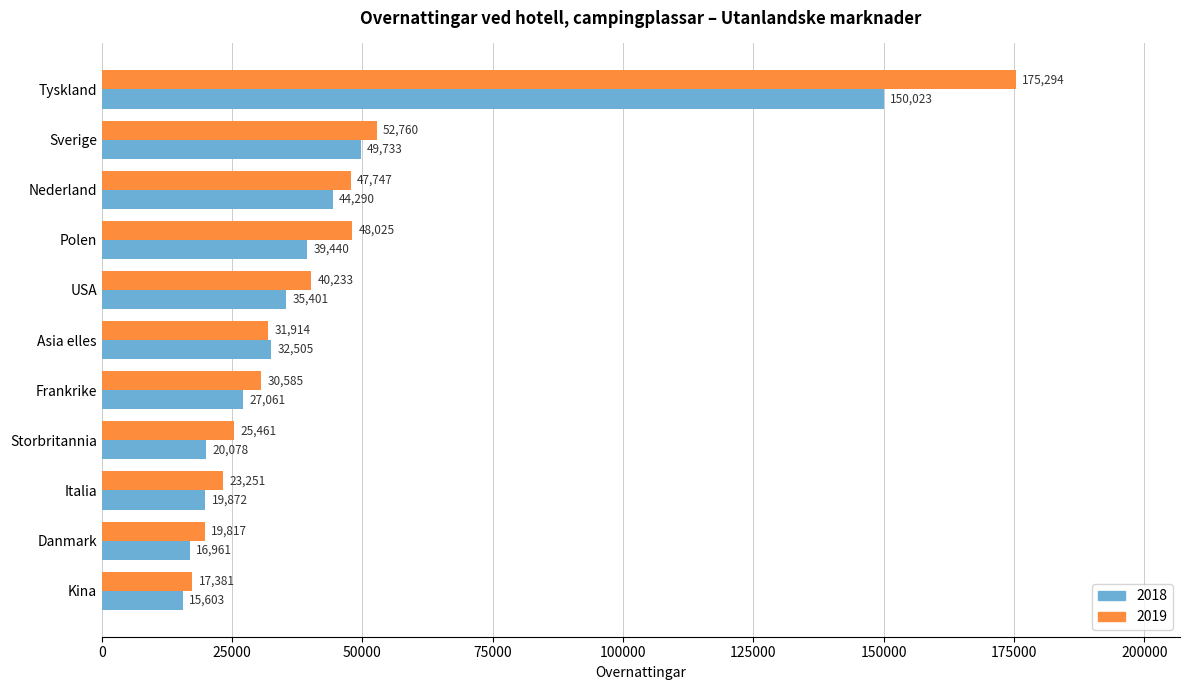

At which label does 2018 reach its minimum?

Kina